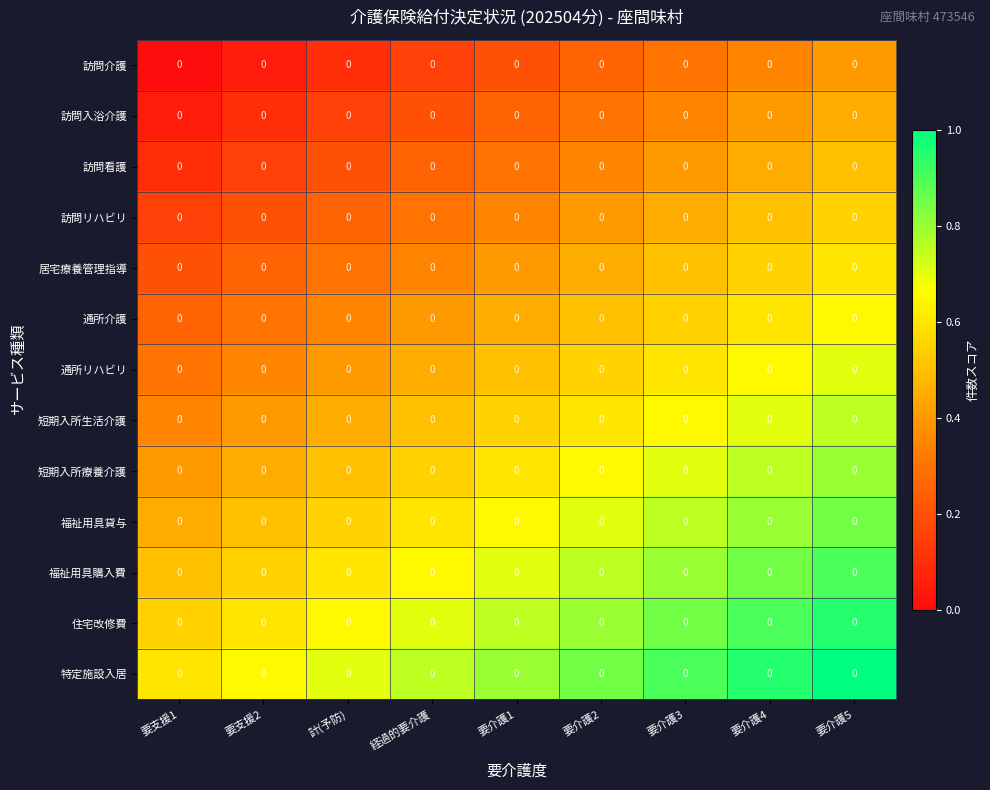

The 住宅改修費 series shows 0.2 at 計(予防). True or false?

False